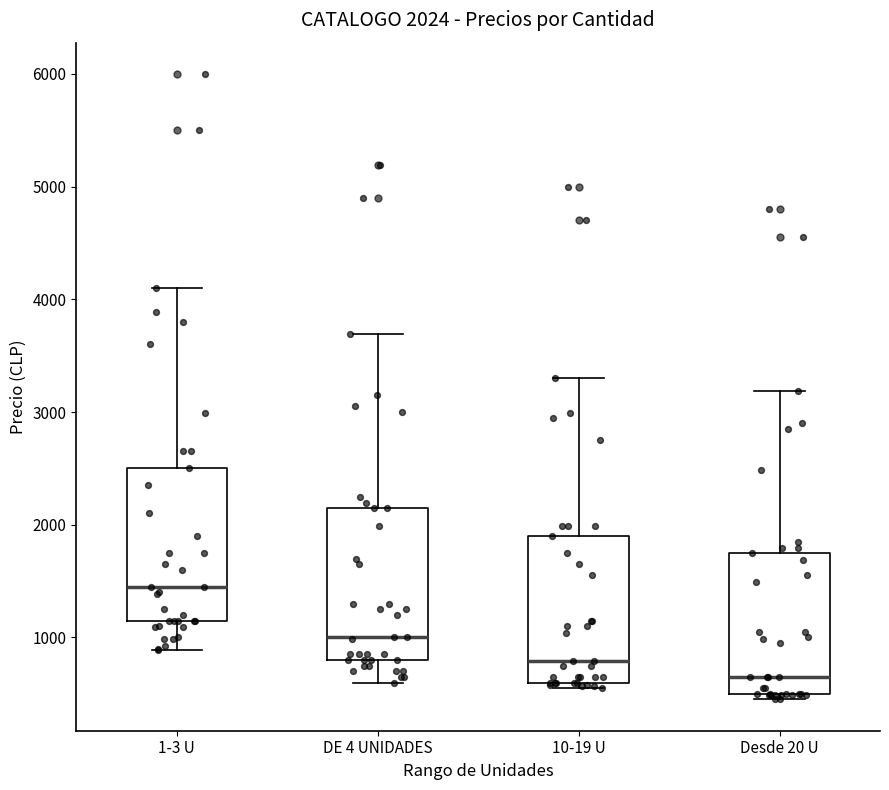

Which box has the lowest median line?

Desde 20 U